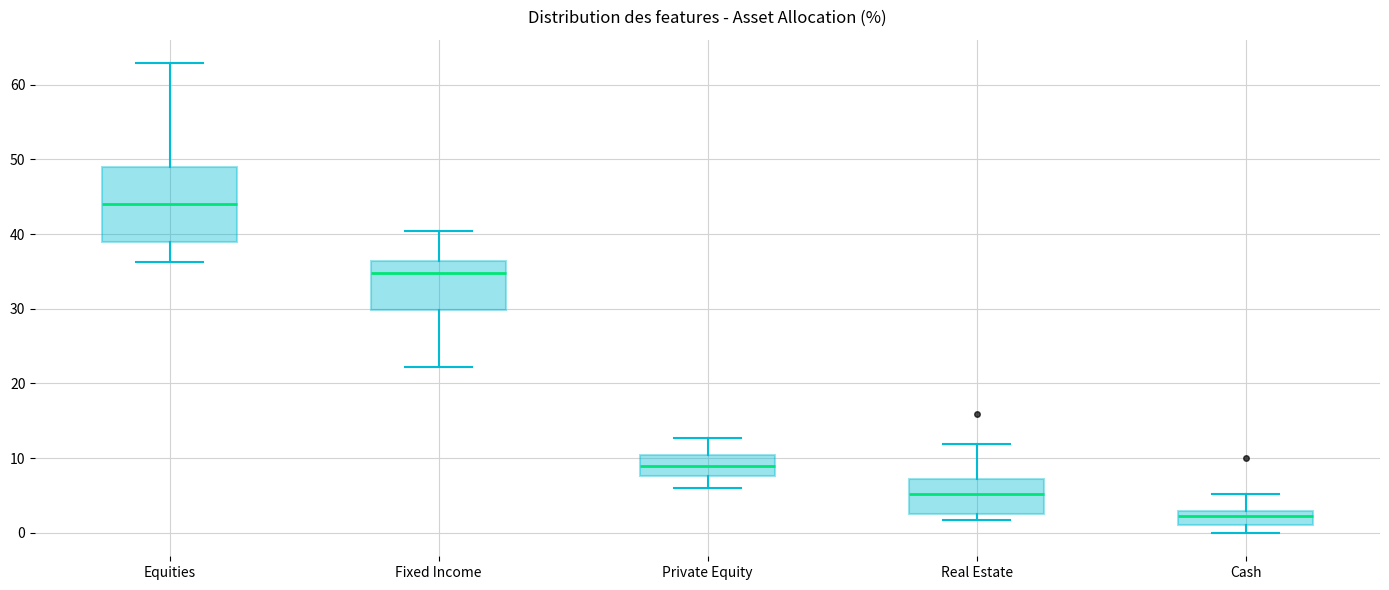

Which box's median line is the highest?

Equities